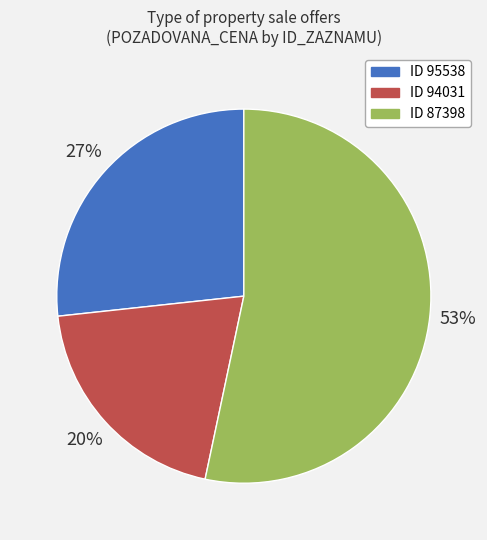

To the nearest percent, what is the difference between the largest and smallest slice percentages?

33%